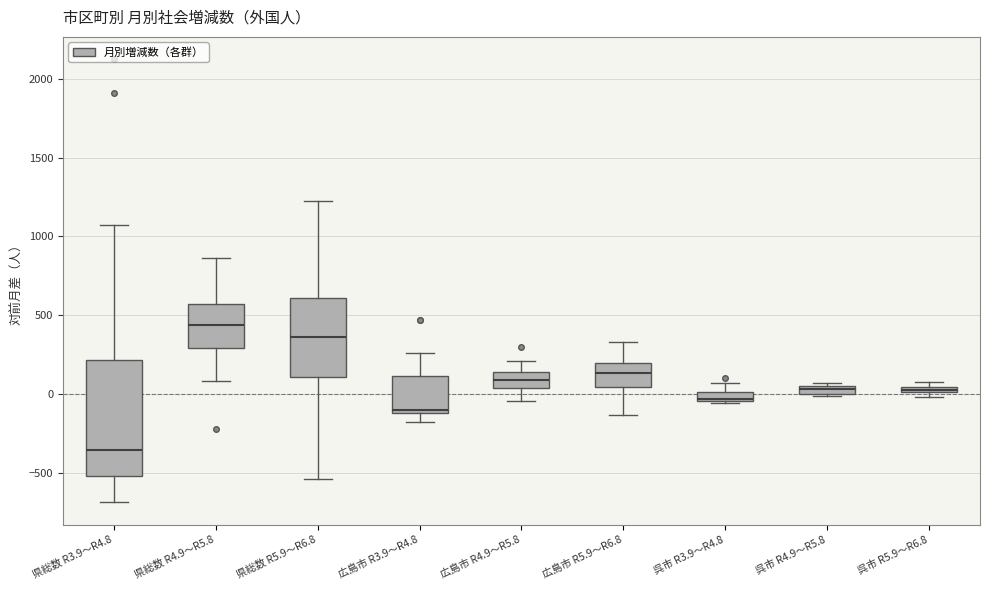

Which box's median line is the lowest?

県総数 R3.9～R4.8